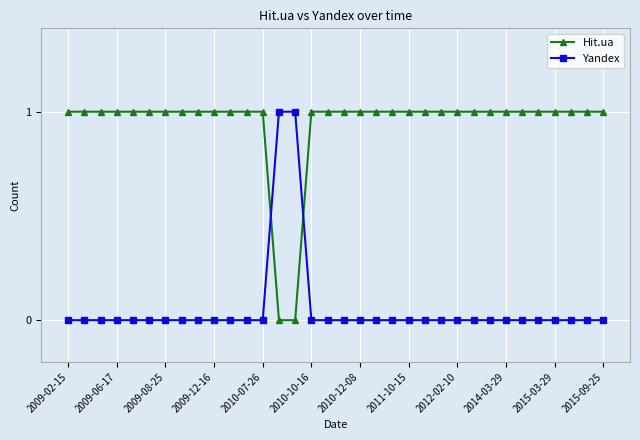

How many lines are shown in the chart?

2